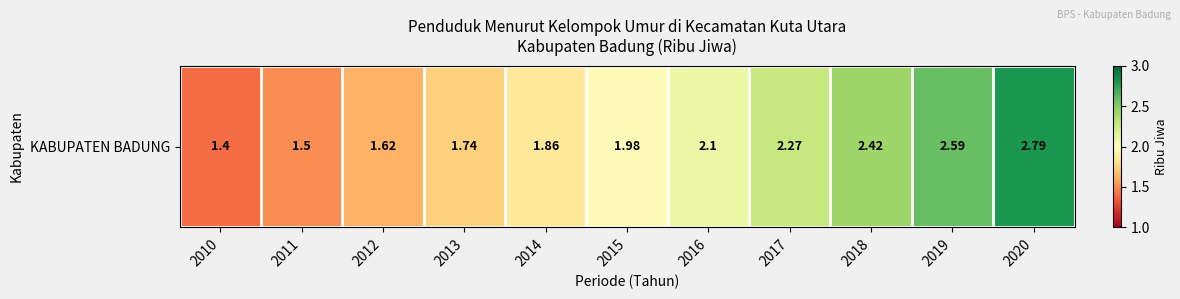

Rank the categories by value from highest to lowest.

2020, 2019, 2018, 2017, 2016, 2015, 2014, 2013, 2012, 2011, 2010